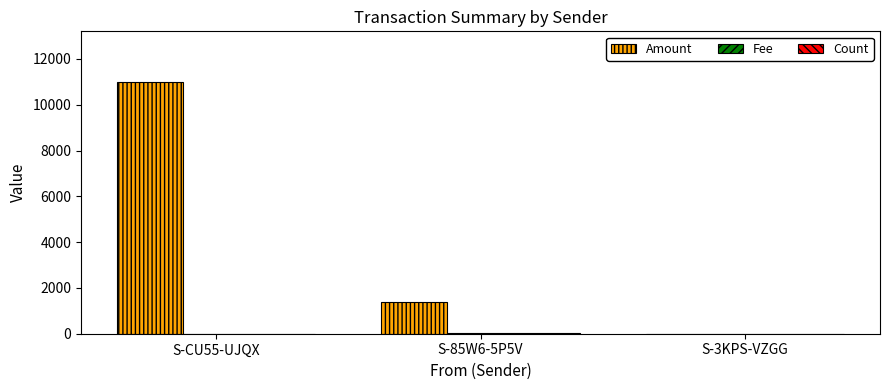

At which category is the sum across all series the highest?

S-CU55-UJQX